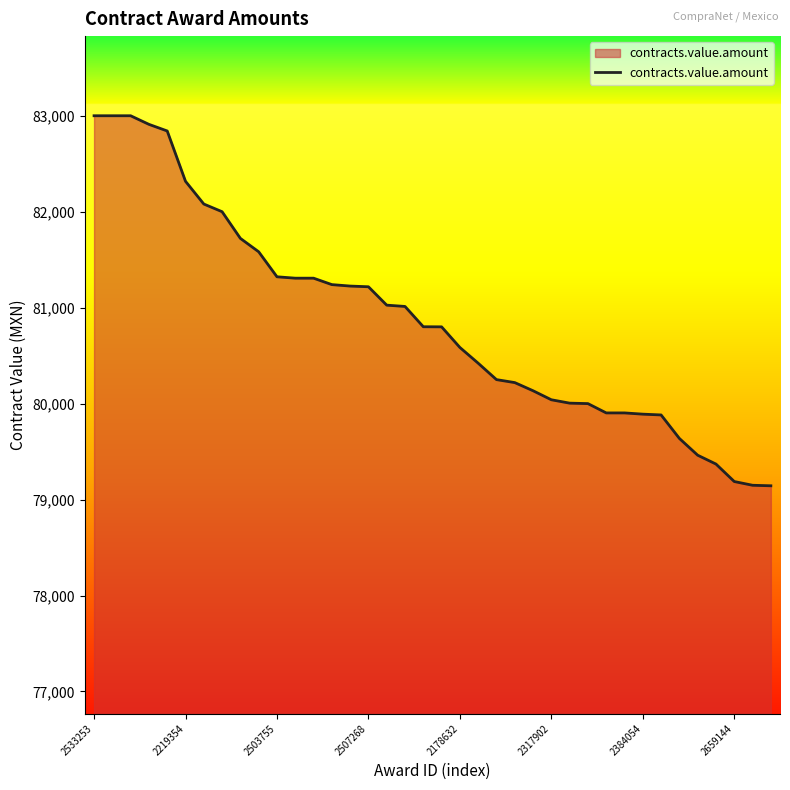

What is the maximum value shown in the chart?

83000.0